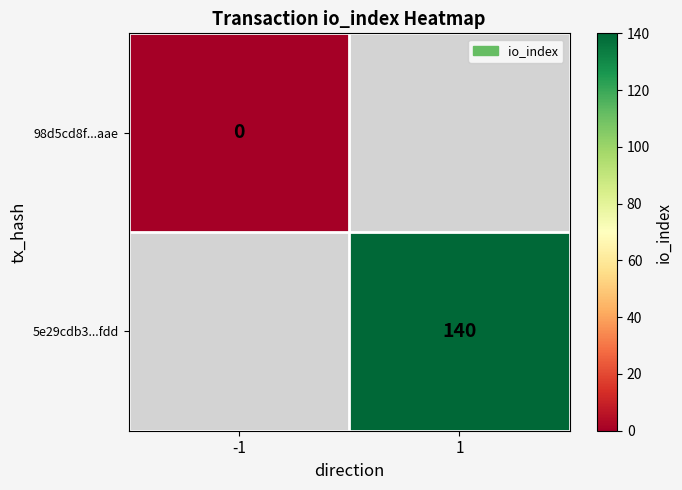

Is it true that 5e29cdb3...fdd equals 216 at 1?

False